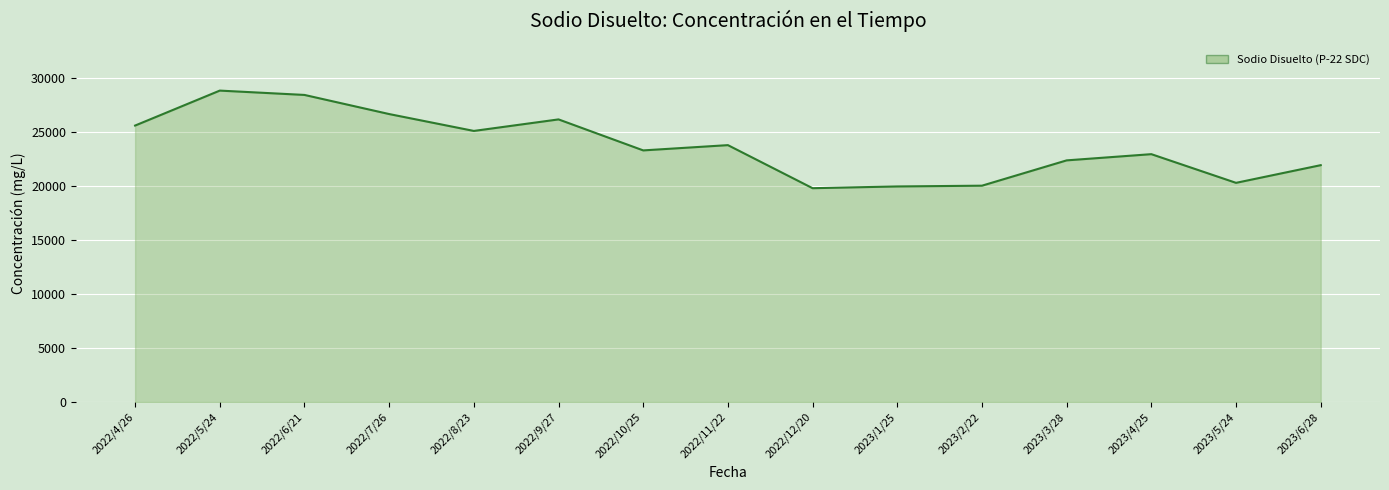

What is the minimum value shown in the chart?

19790.2